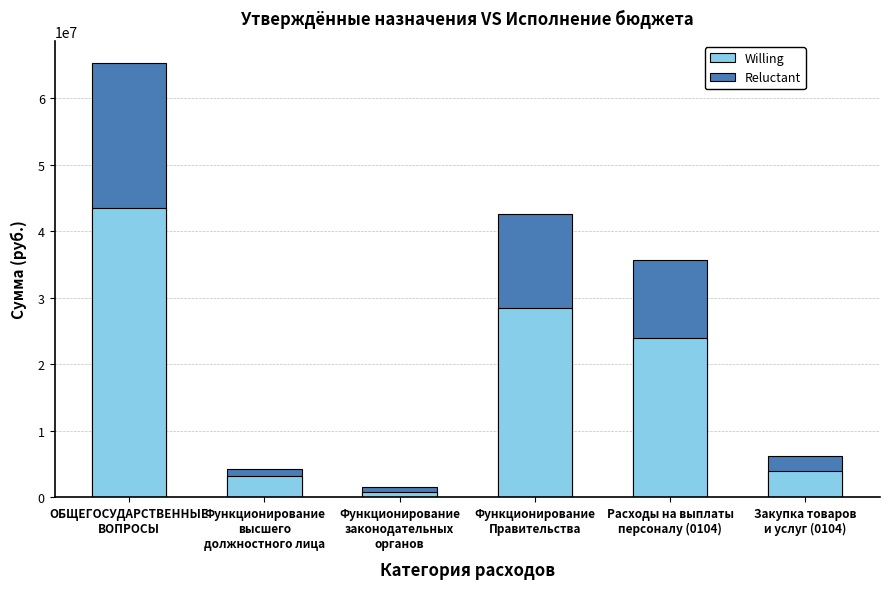

Are the bars horizontal?

No